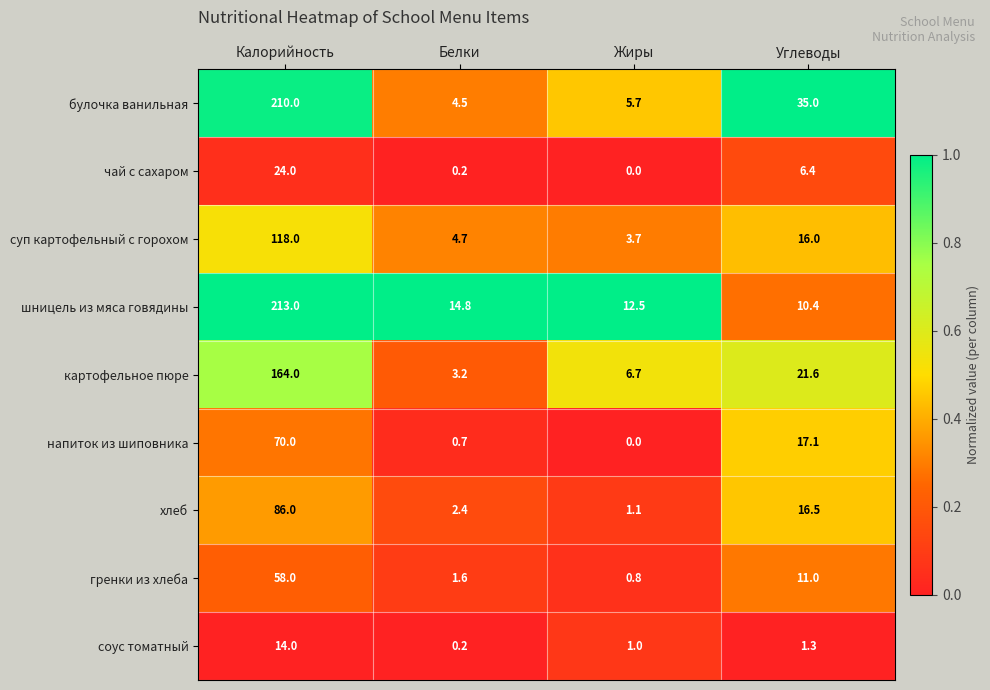

Count the number of categories in the chart.

4